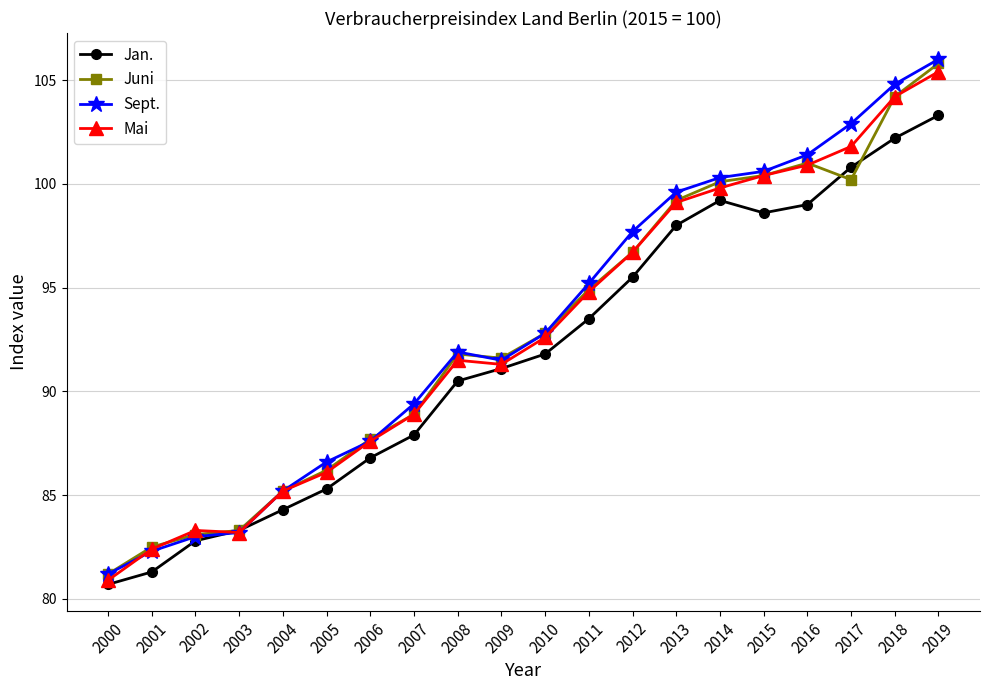

What is the value of the Juni point at the 8th from the left?

88.9